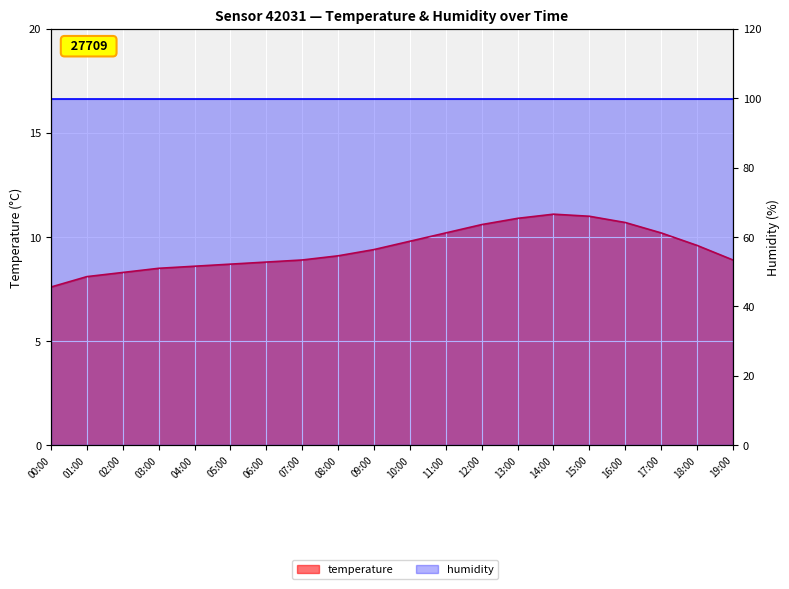

How many values are below 9?

9